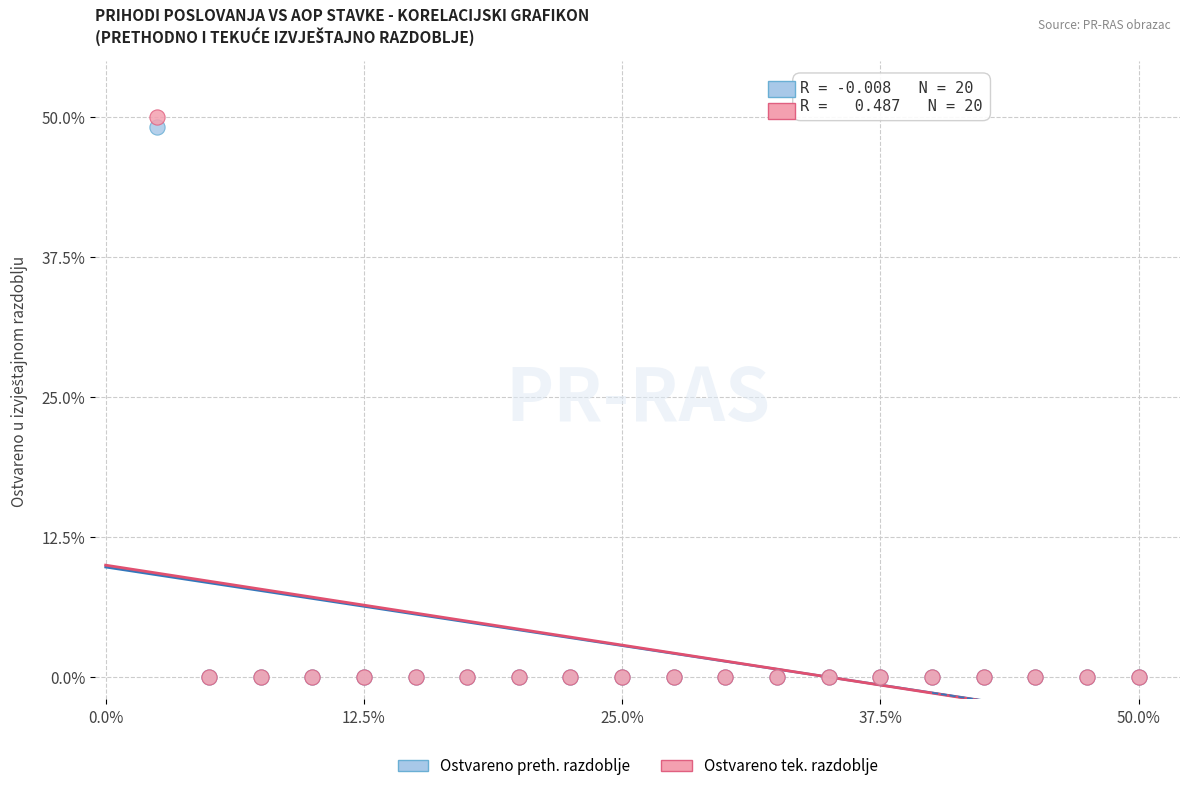

Across all series, what Y value is closest to 25?

49.1